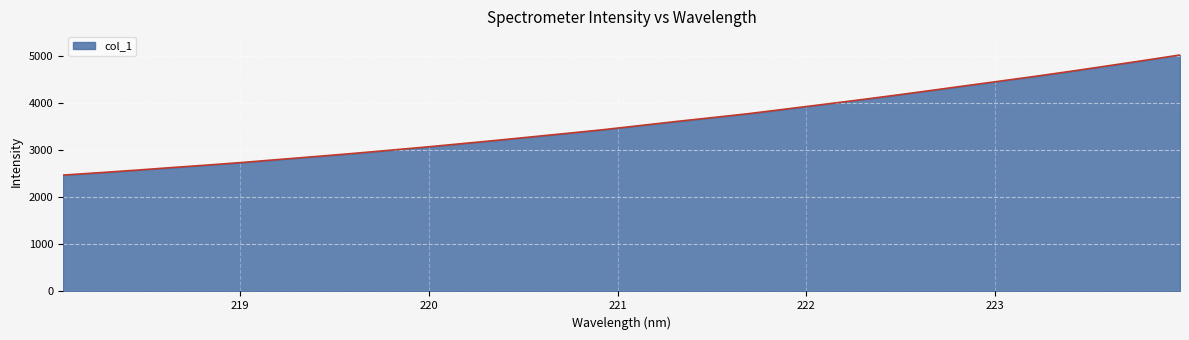

What is the maximum value shown in the chart?

5028.7